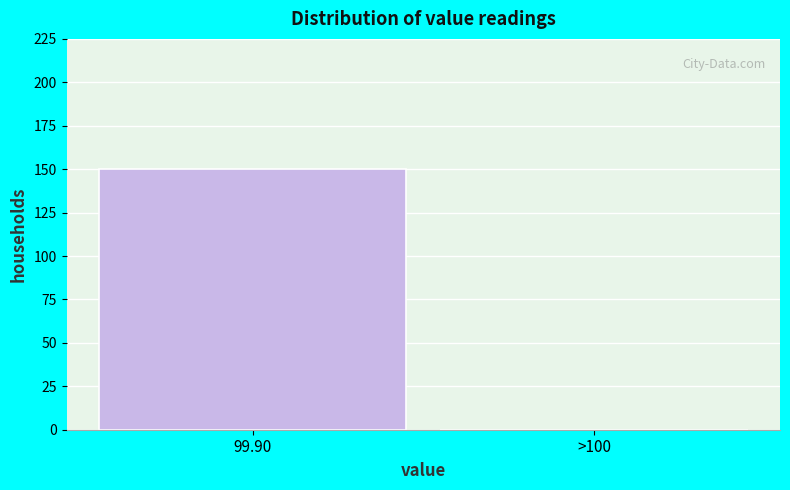

Reading left to right, list all the values displayed in this chart.

99.90=150	>100=0